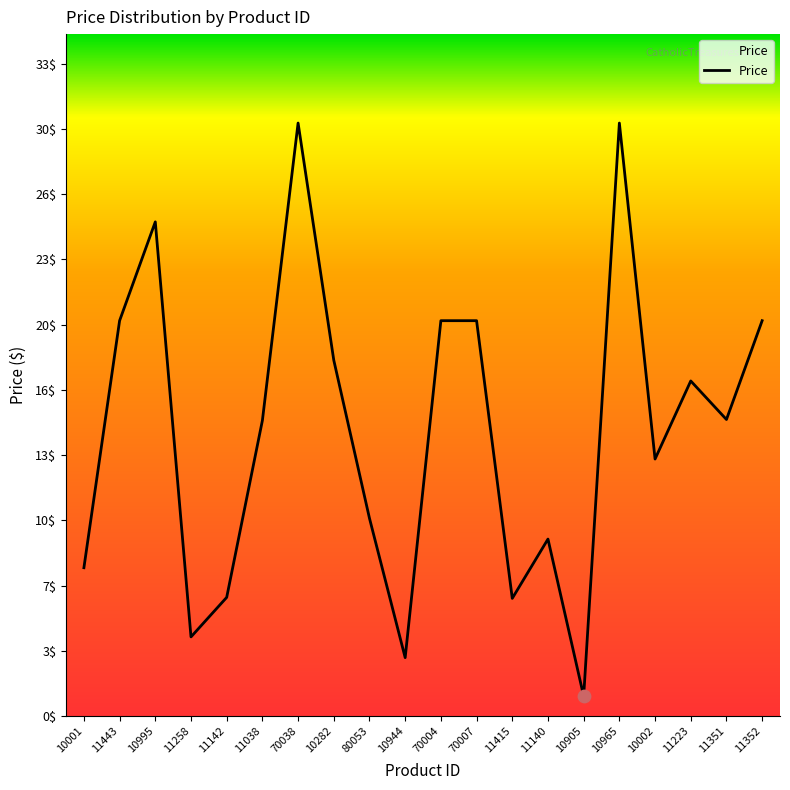

Approximately how many times larger is the value at 10002 compared to 10001?

1.7